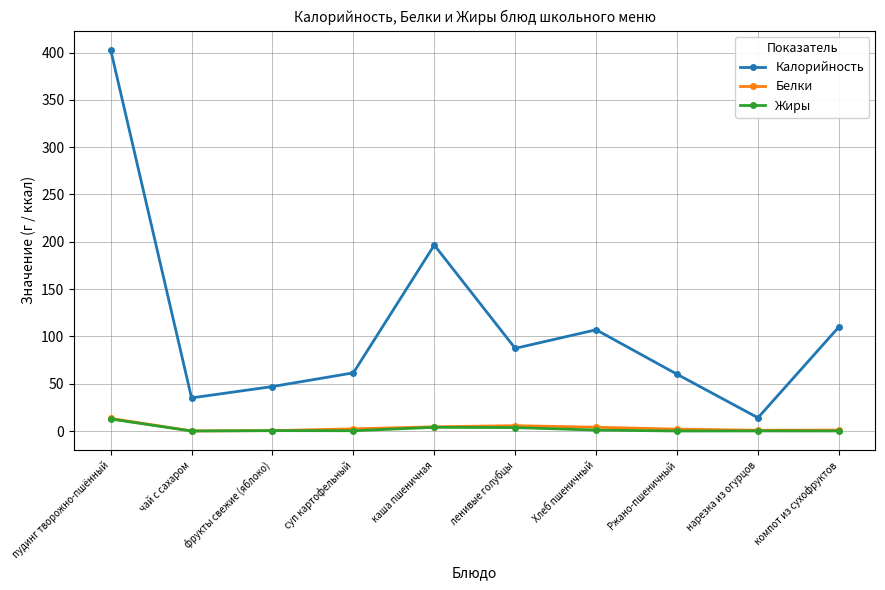

What is the label of the 7th point from the left?

Хлеб пшеничный